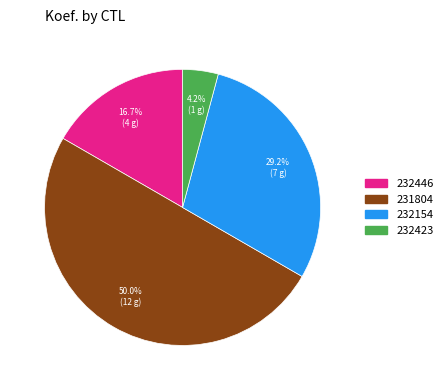

Is 232423 the majority of the pie?

No